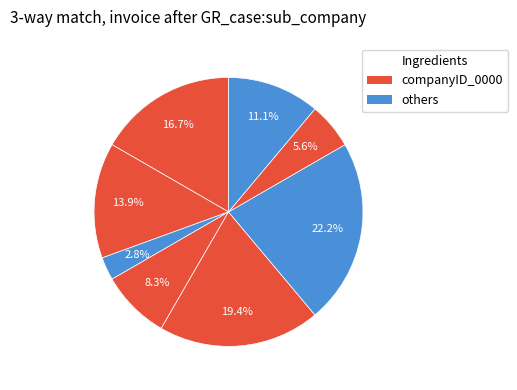

How many segments does this pie chart have?

8